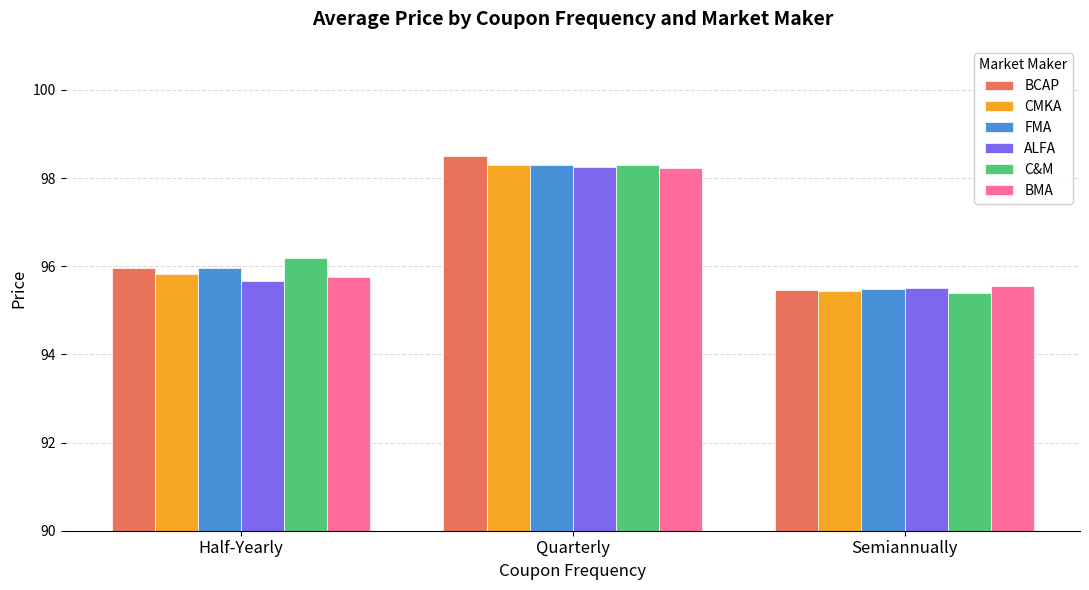

What are all the series names shown in the legend?

BCAP, CMKA, FMA, ALFA, C&M, BMA